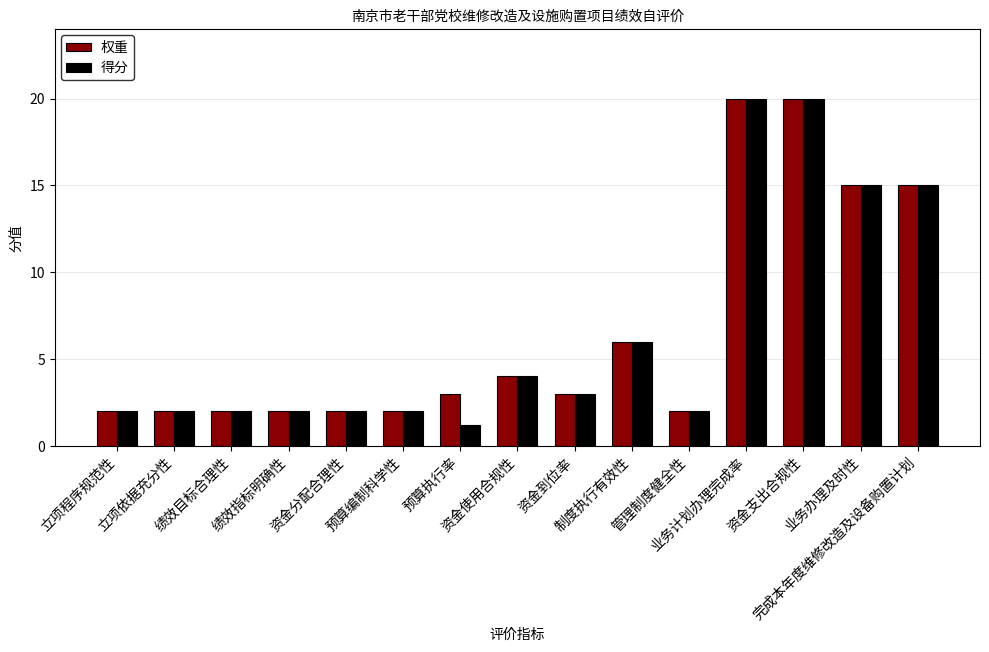

What is the label of the 1st bar from the left?

立项程序规范性